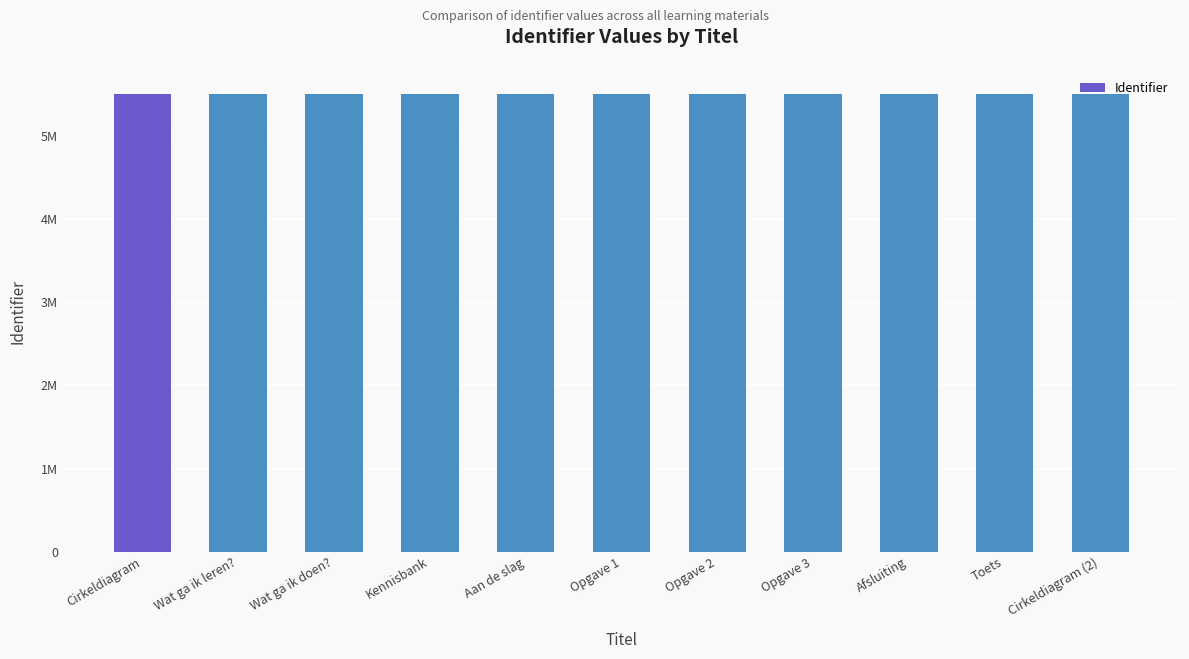

The chart shows a value of 5515724 at Toets. True or false?

True